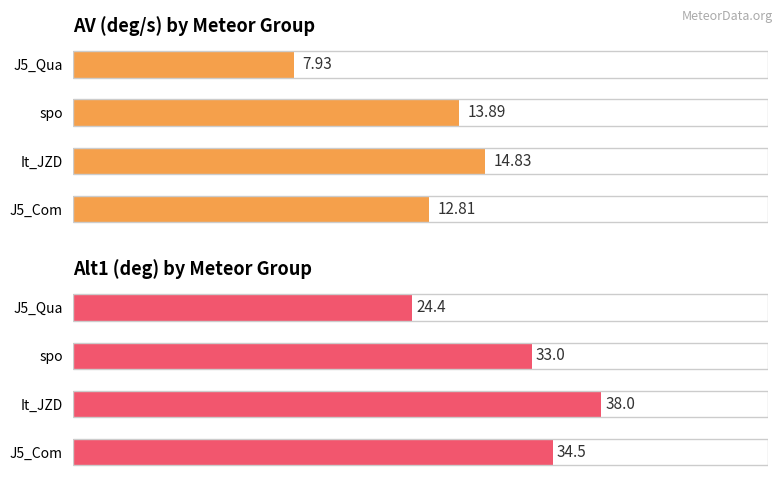

Reading left to right, extract all data points from this chart.

AV(deg/s): 12.8	14.8	13.9	7.9
Alt1 (deg): 34.5	38.0	33.0	24.4